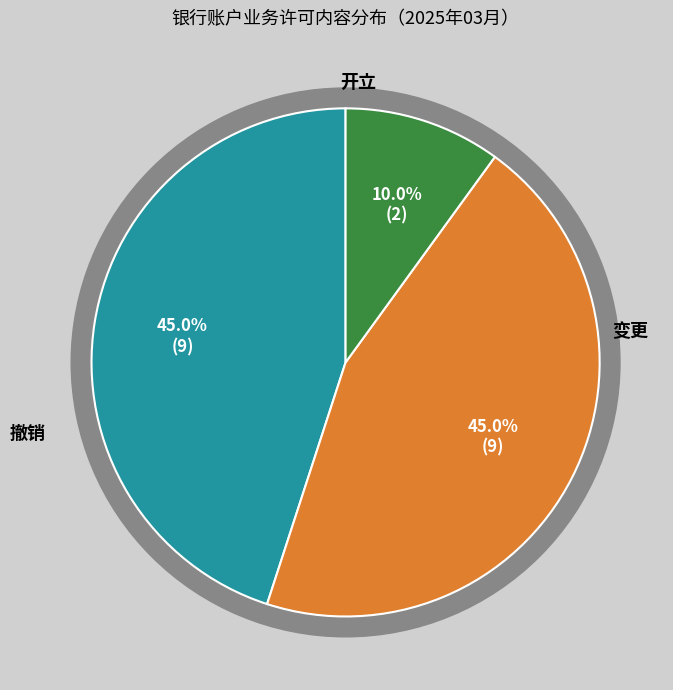

Does any single category account for the majority?

No